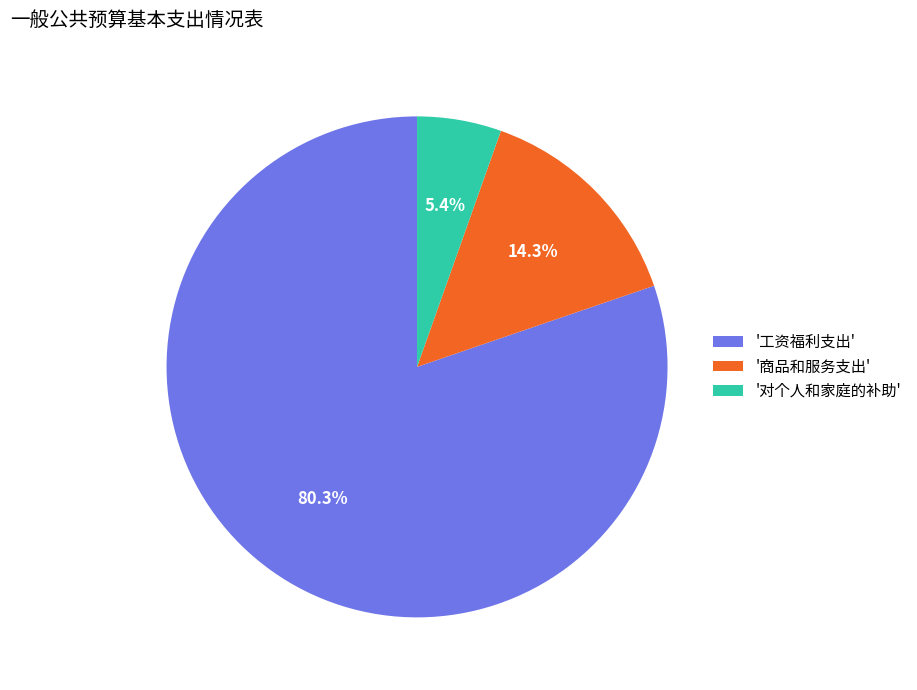

Combined, what portion of the pie is '工资福利支出' and '商品和服务支出'?

94.6%